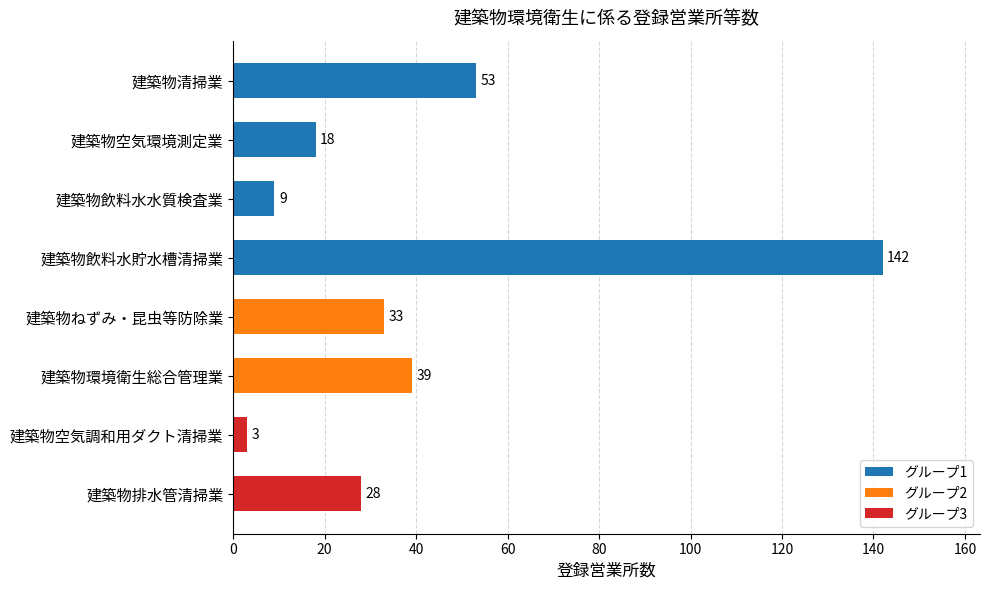

List the labels in order of value, smallest first.

建築物空気調和用ダクト清掃業, 建築物飲料水水質検査業, 建築物空気環境測定業, 建築物排水管清掃業, 建築物ねずみ・昆虫等防除業, 建築物環境衛生総合管理業, 建築物清掃業, 建築物飲料水貯水槽清掃業